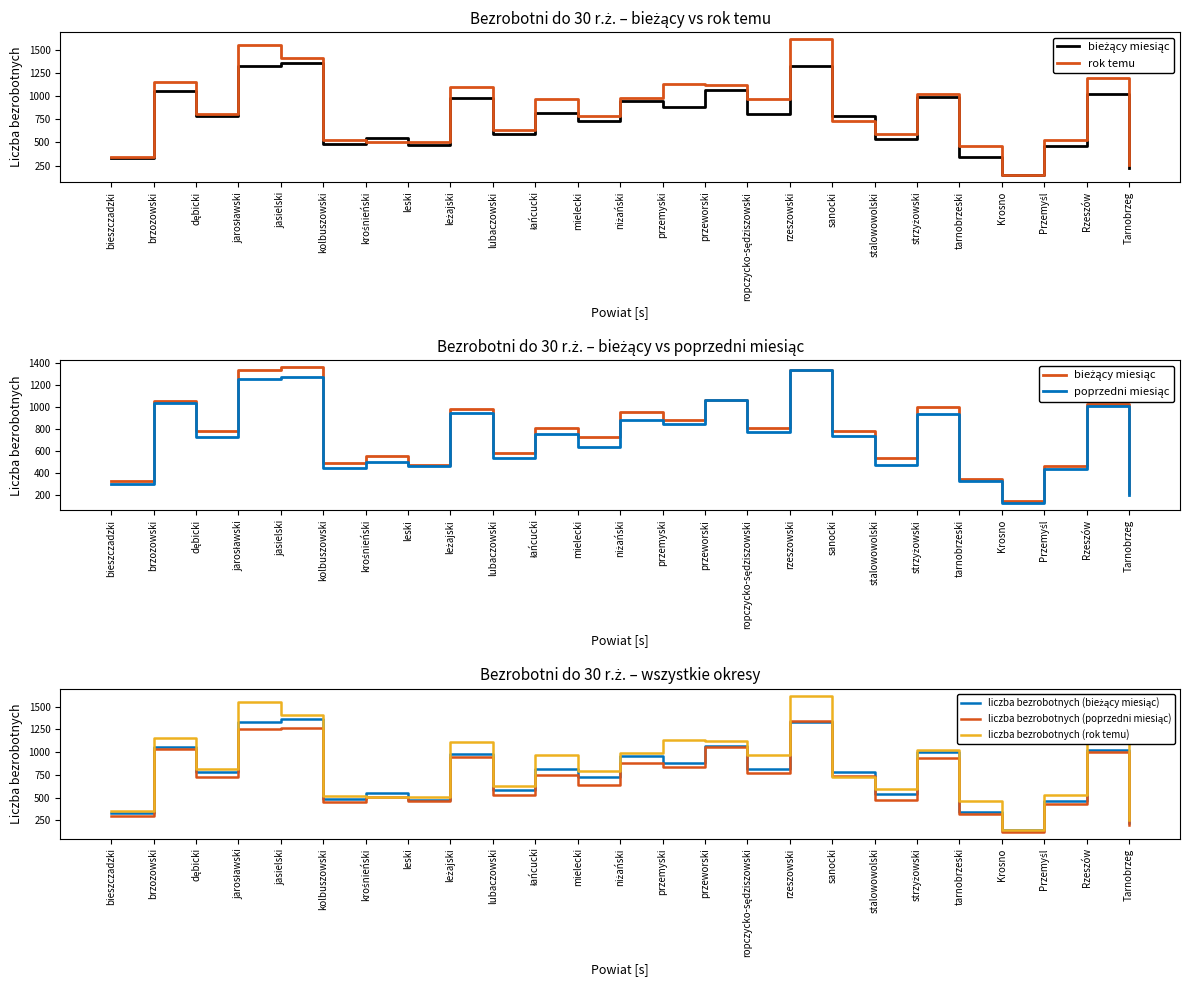

How many interior local valleys does the bieżący miesiąc series have?

9